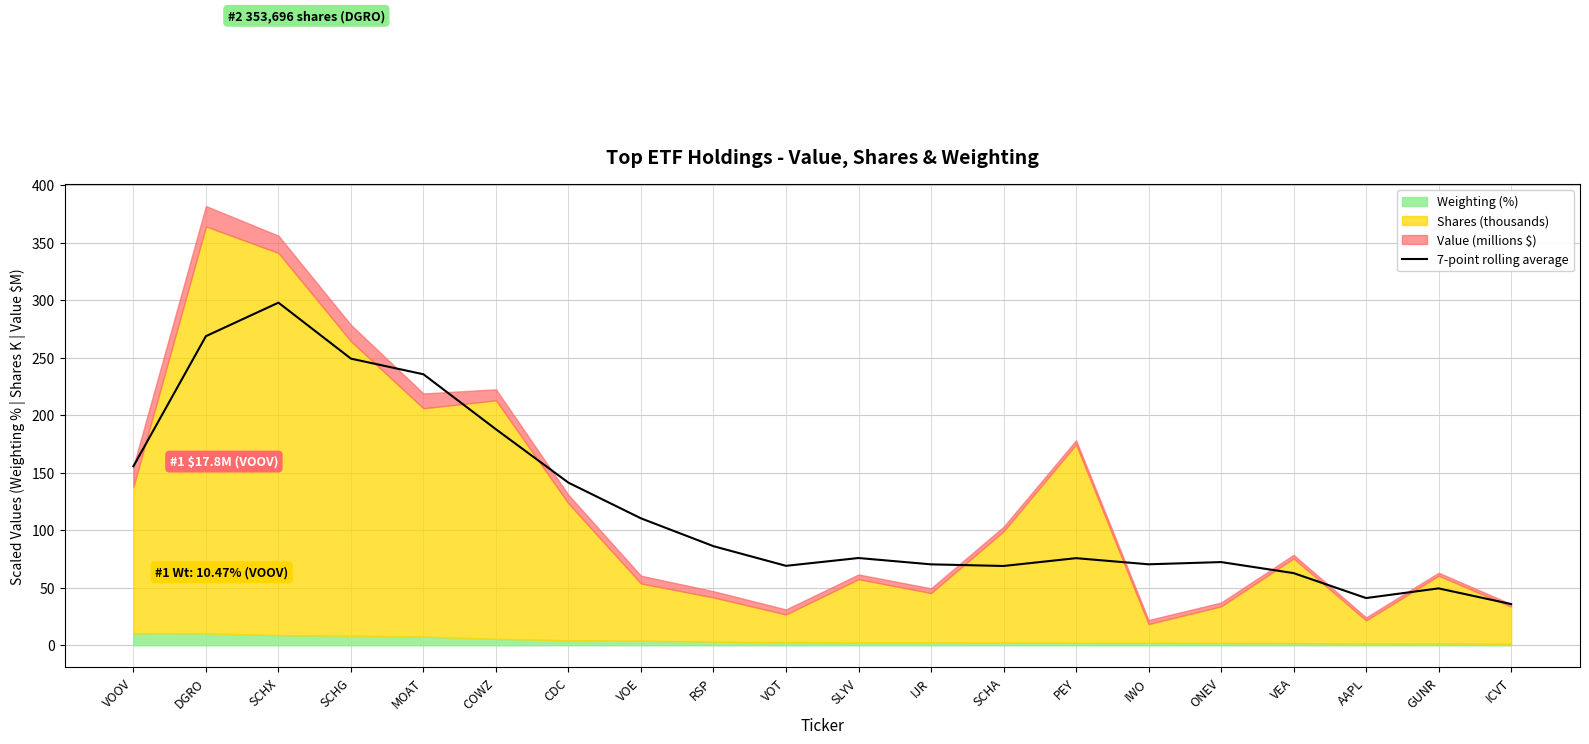

What is the difference between the maximum and minimum values?

262.0